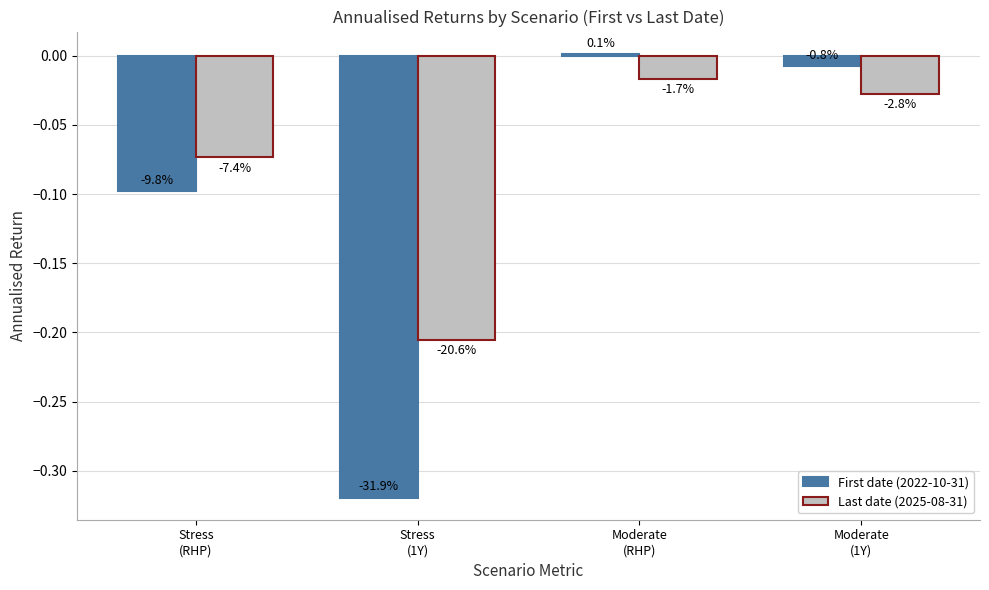

At which category does the chart reach its peak across all series?

Moderate
(RHP)